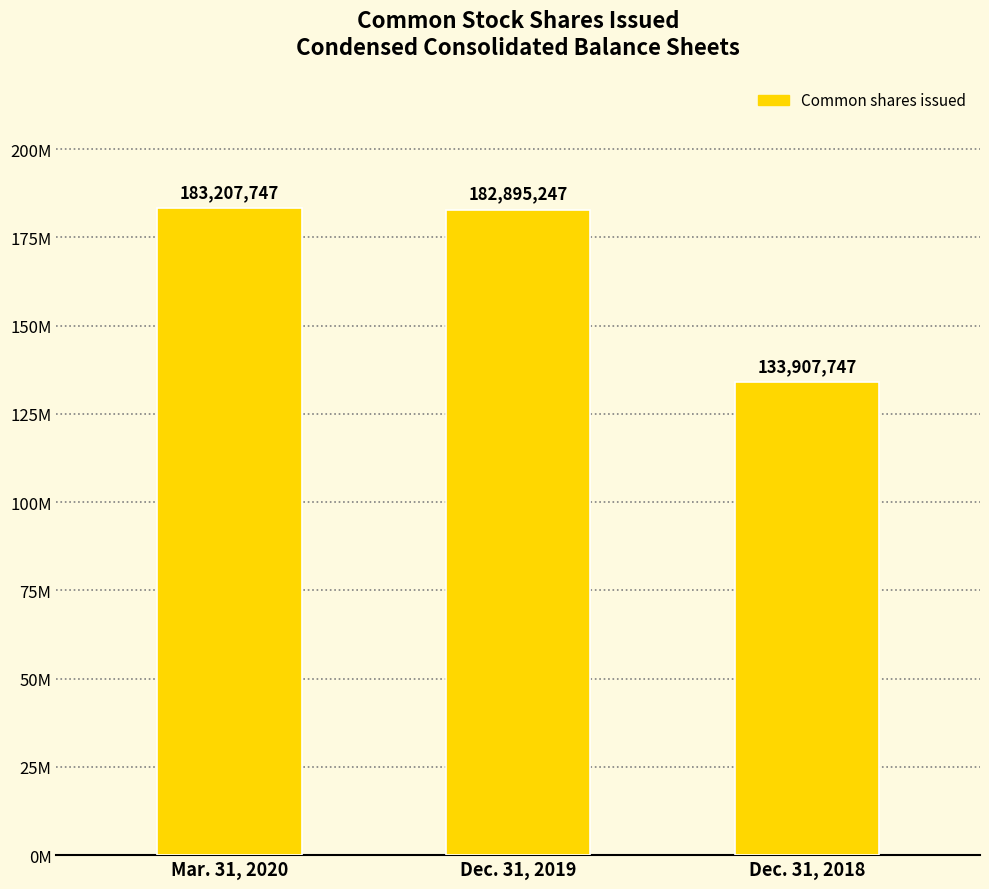

Are the bars horizontal?

No